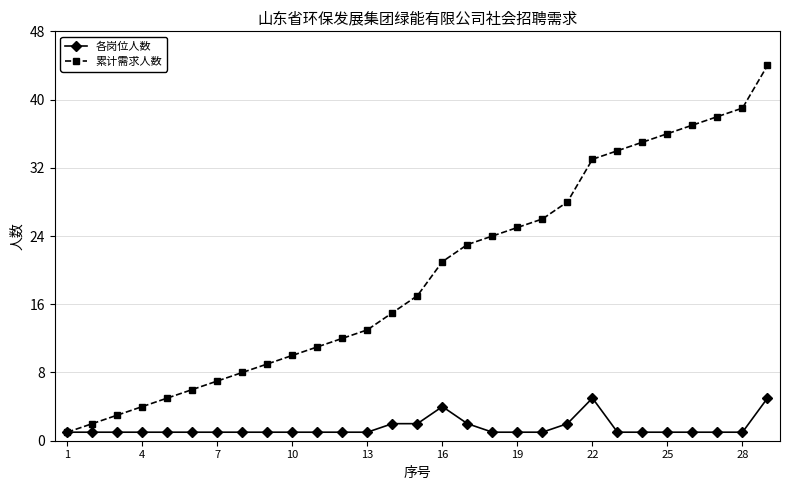

True or false: 各岗位人数 has more than 1 points higher than both neighbors.

True